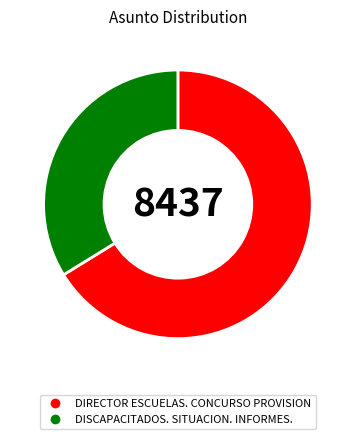

Which category has the biggest portion of the pie?

DIRECTOR ESCUELAS. CONCURSO PROVISION